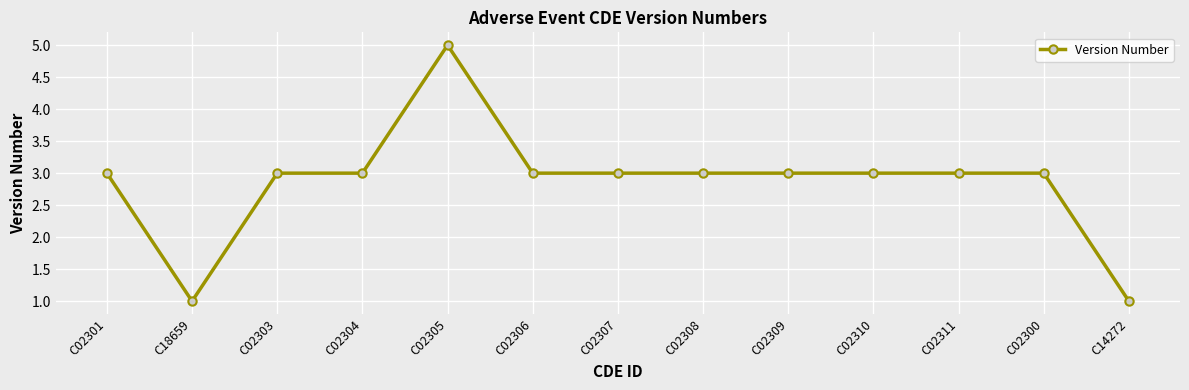

Reading right to left, extract all data points from this chart.

1	3	3	3	3	3	3	3	5	3	3	1	3